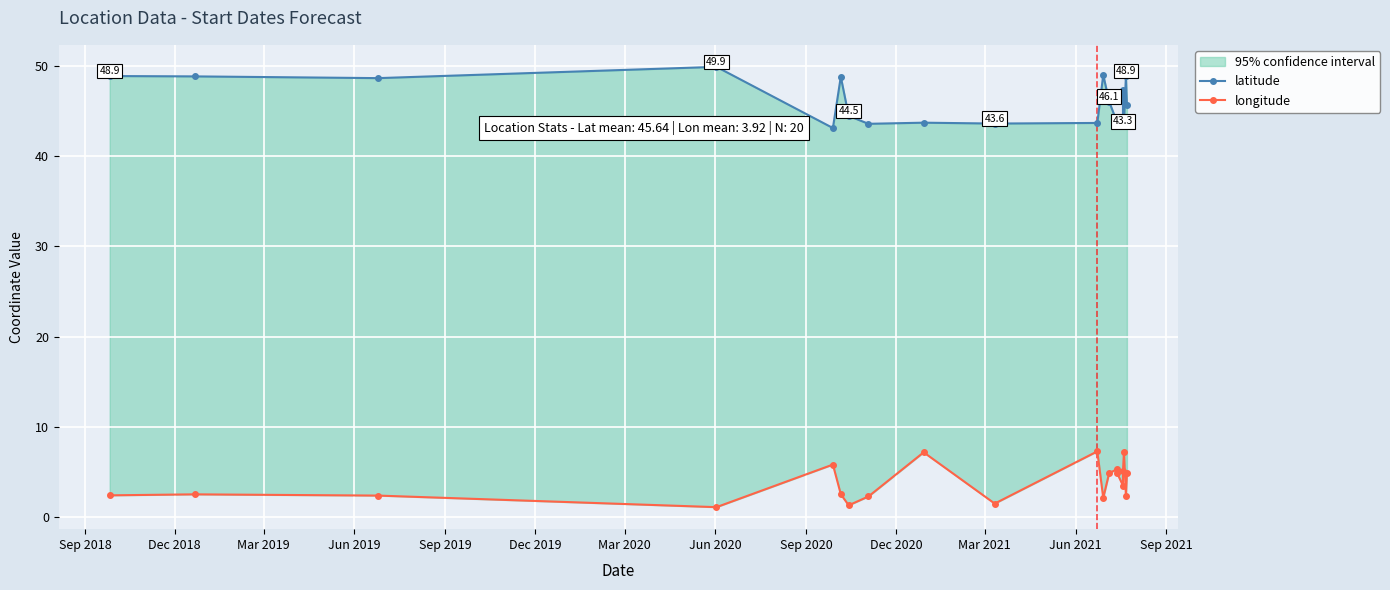

List the series in order of their overall mean, lowest first.

longitude, latitude